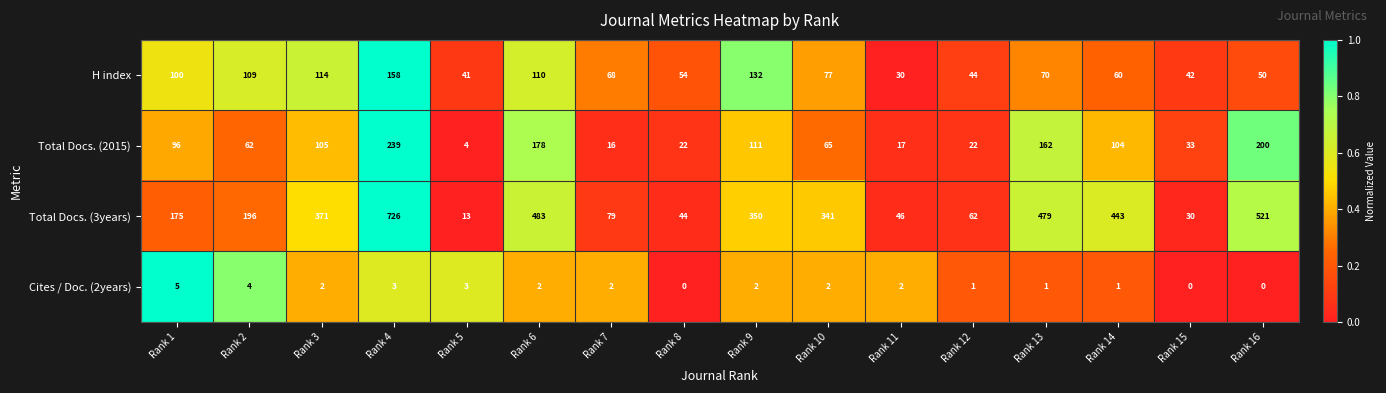

Rank the series by their maximum value, from highest to lowest.

Total Docs. (3years), Total Docs. (2015), H index, Cites / Doc. (2years)